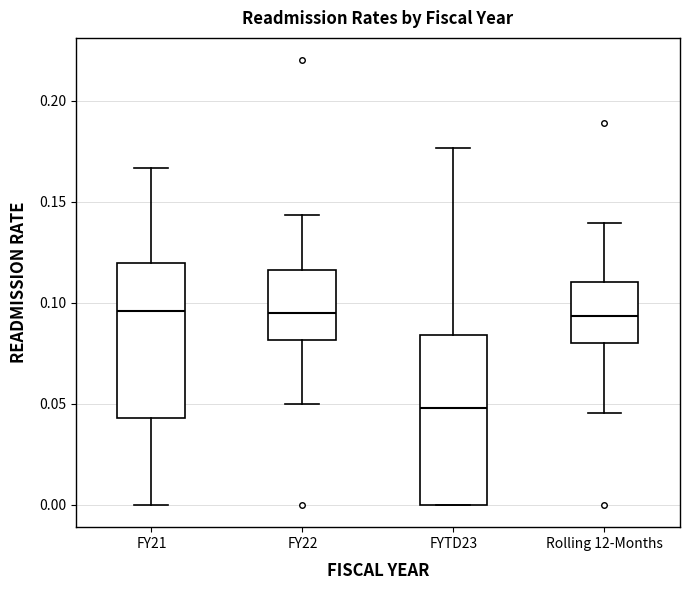

Which box is the tallest, from its lower edge to its upper edge?

FYTD23